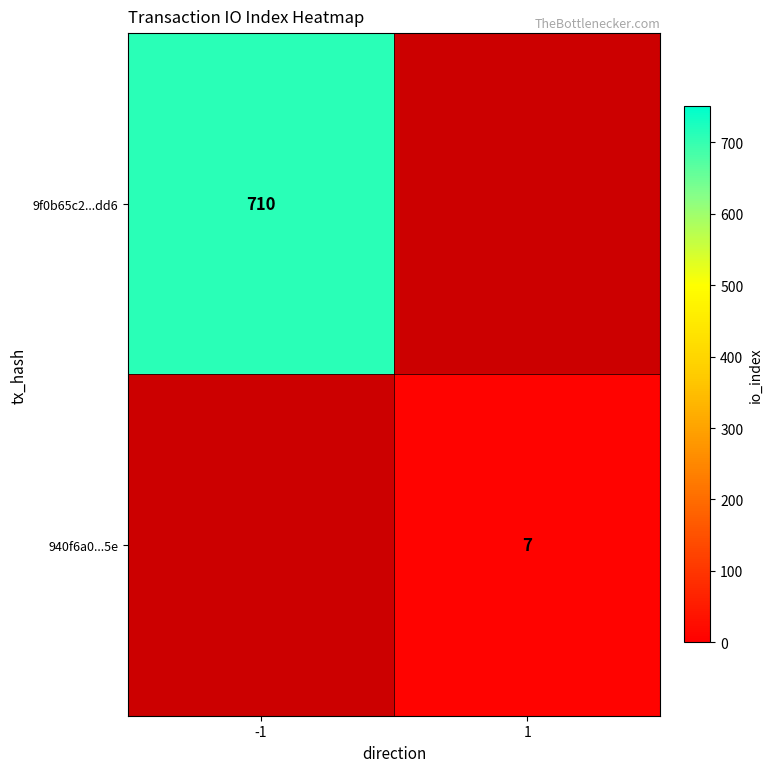

The value of 9f0b65c2...dd6 at -1 is 710. True or false?

True